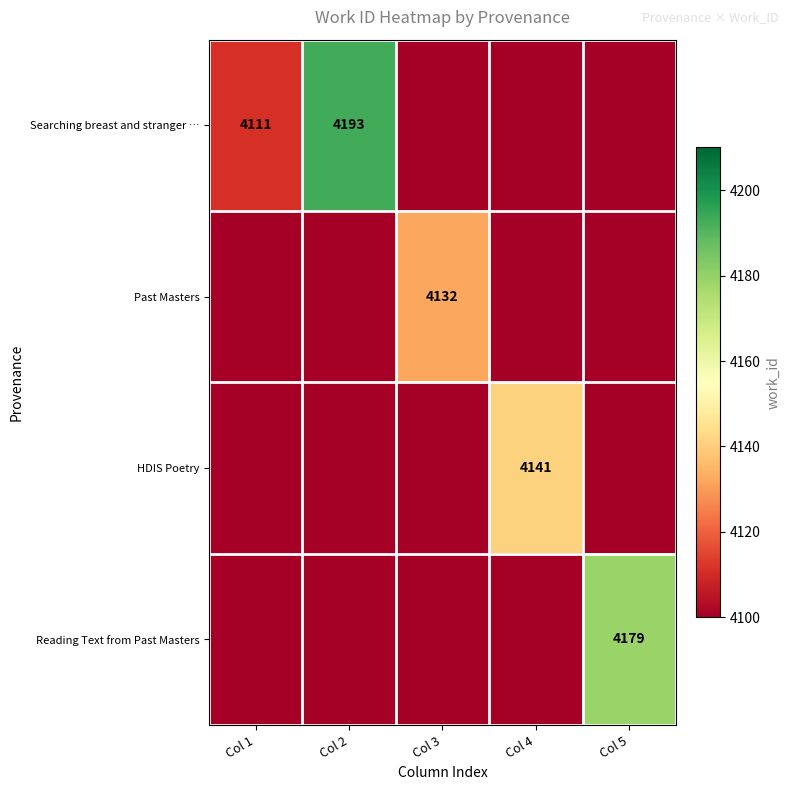

True or false: HDIS Poetry has a value of 4141 at Col 4.

True